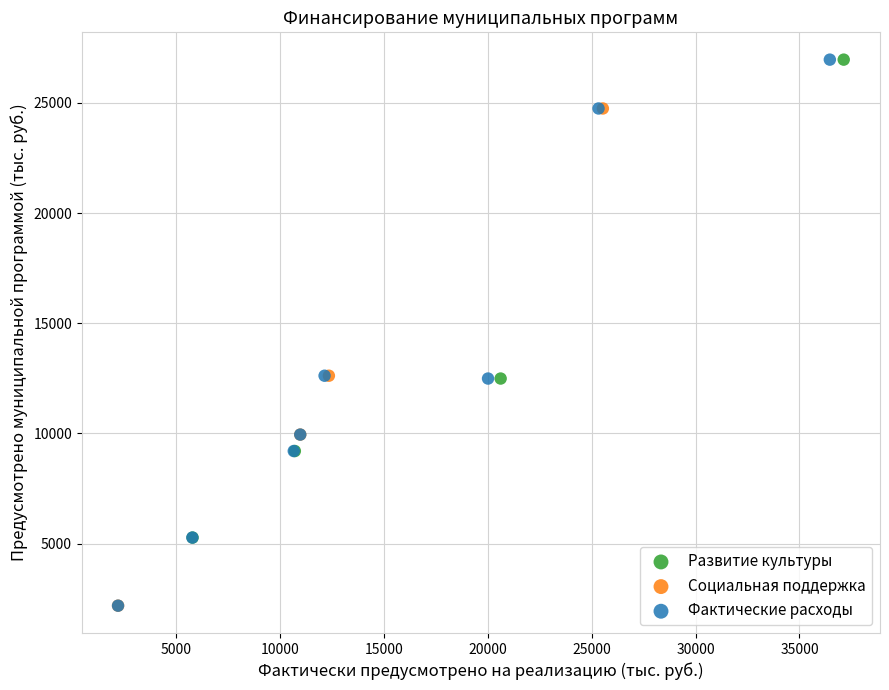

Which series has the largest Y range (max minus min)?

Фактические расходы